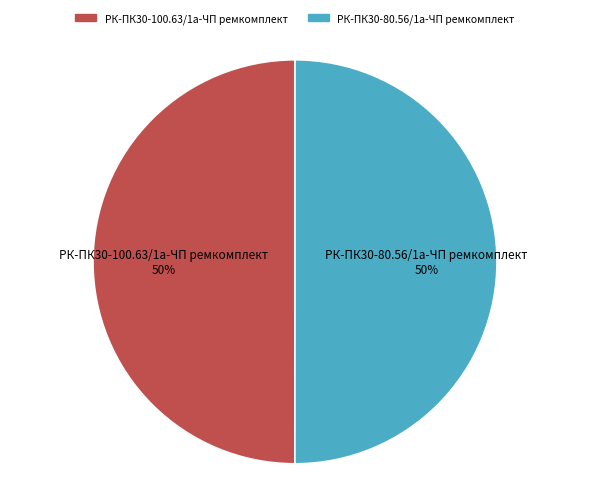

The РК-ПК30-100.63/1а-ЧП ремкомплект slice represents 50% of the pie. True or false?

True